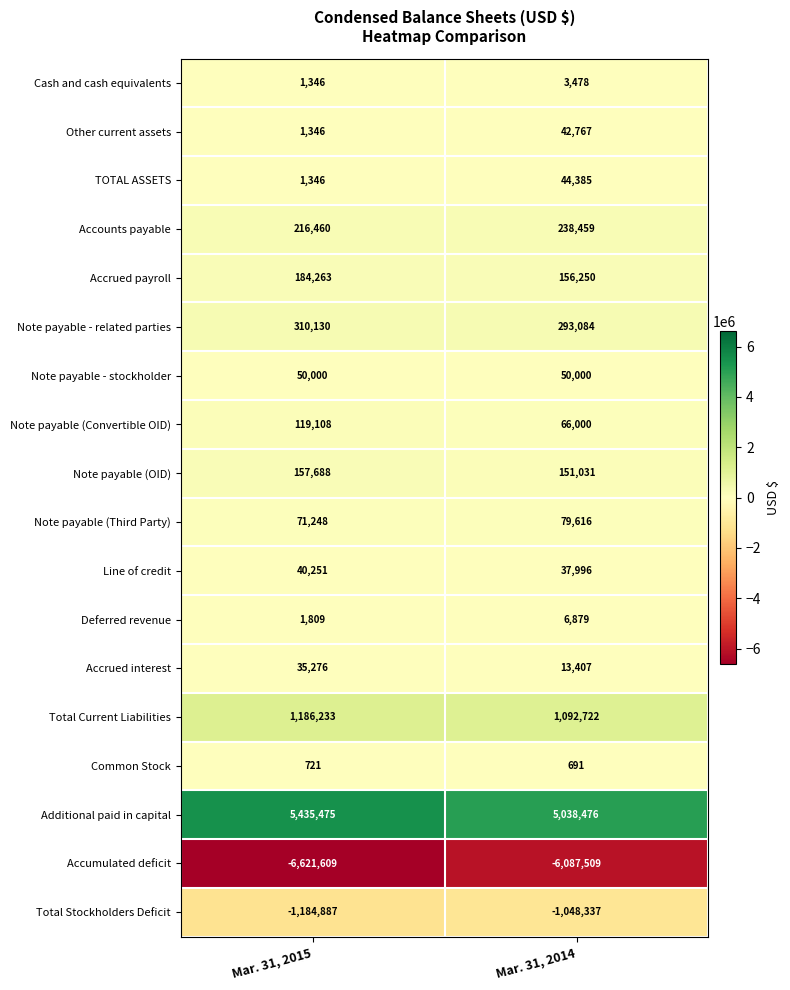

The value of TOTAL ASSETS at Mar. 31, 2015 is 1346. True or false?

True